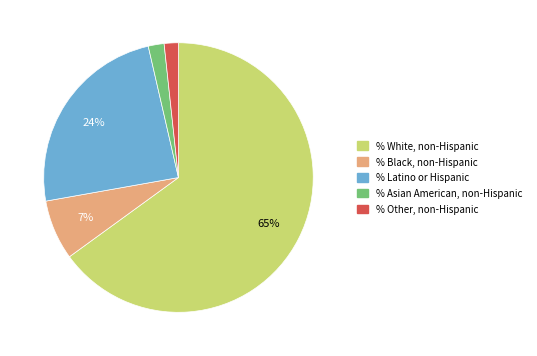

Between % Asian American, non-Hispanic and % White, non-Hispanic, which is larger?

% White, non-Hispanic